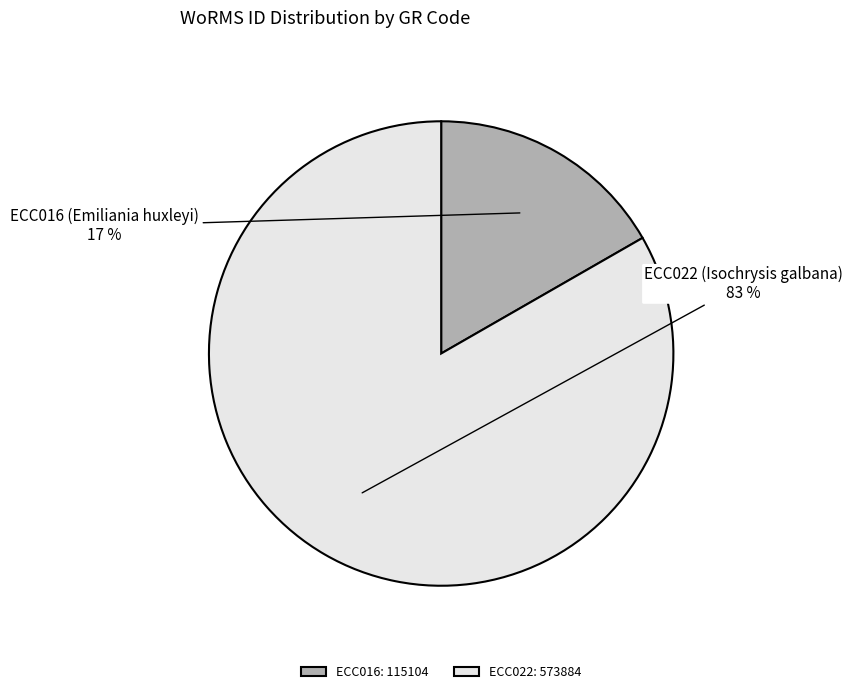

Does any single category account for the majority?

Yes